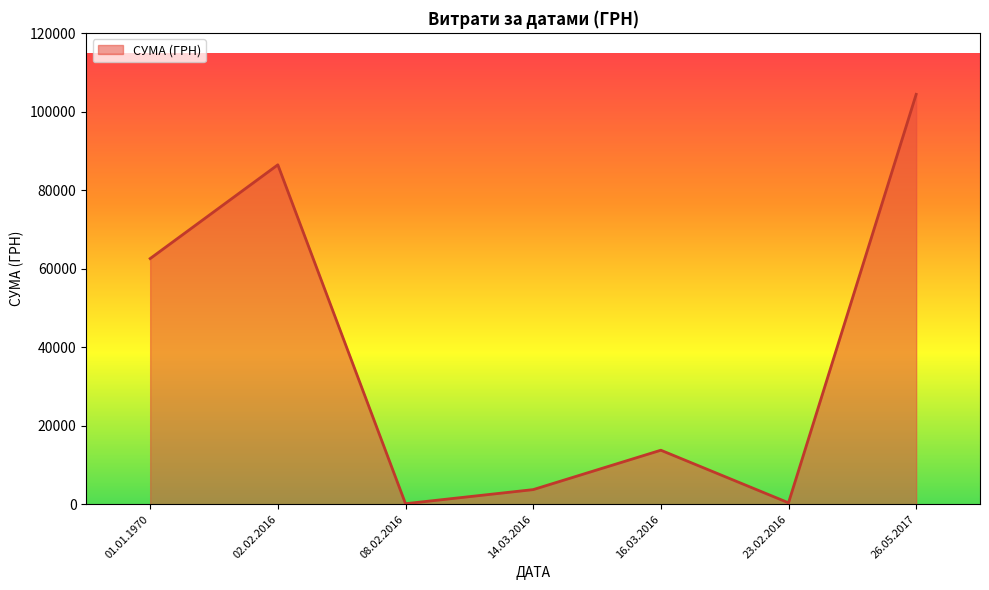

Does the chart display data point markers on the line(s)?

No